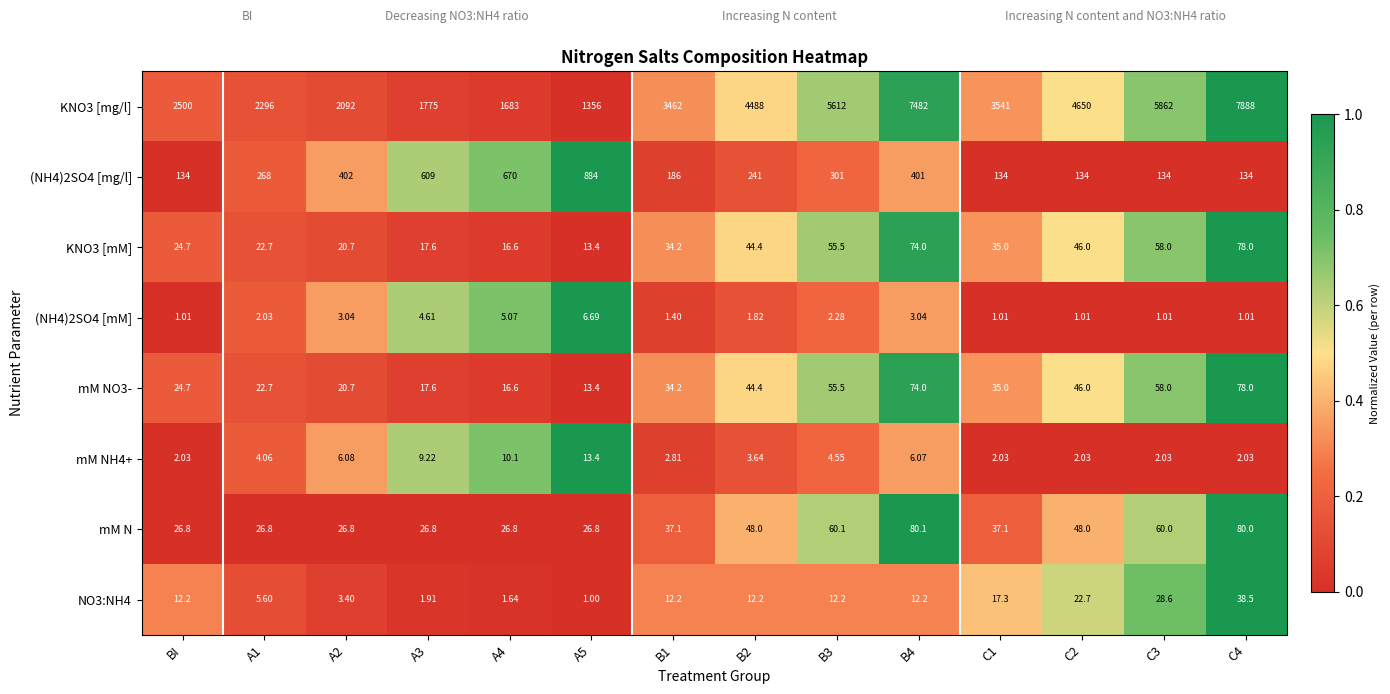

Is the value of mM NH4+ at A3 greater than the value of mM NO3- at BI?

No